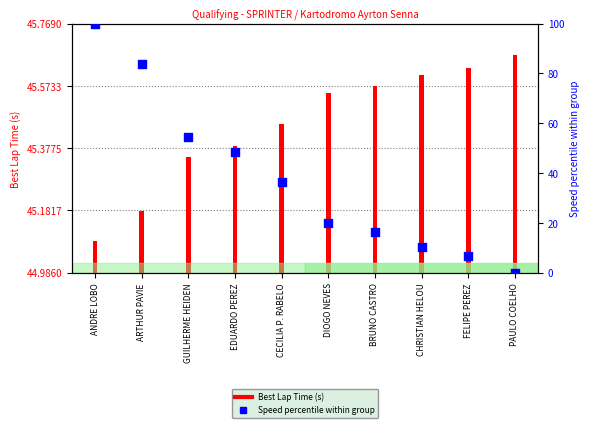

What is the change in value from ANDRE LOBO to DIOGO NEVES?

-80.1